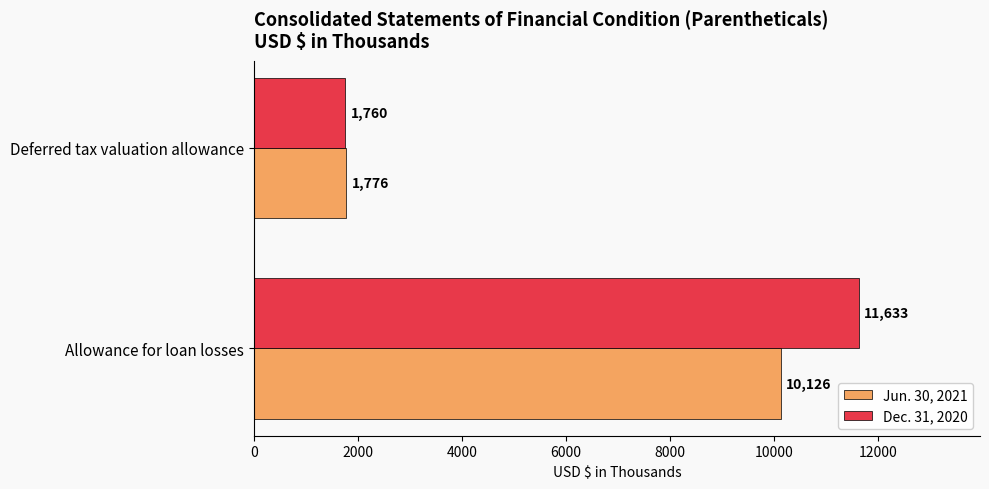

List the labels in order of Dec. 31, 2020 value, largest first.

Allowance for loan losses, Deferred tax valuation allowance